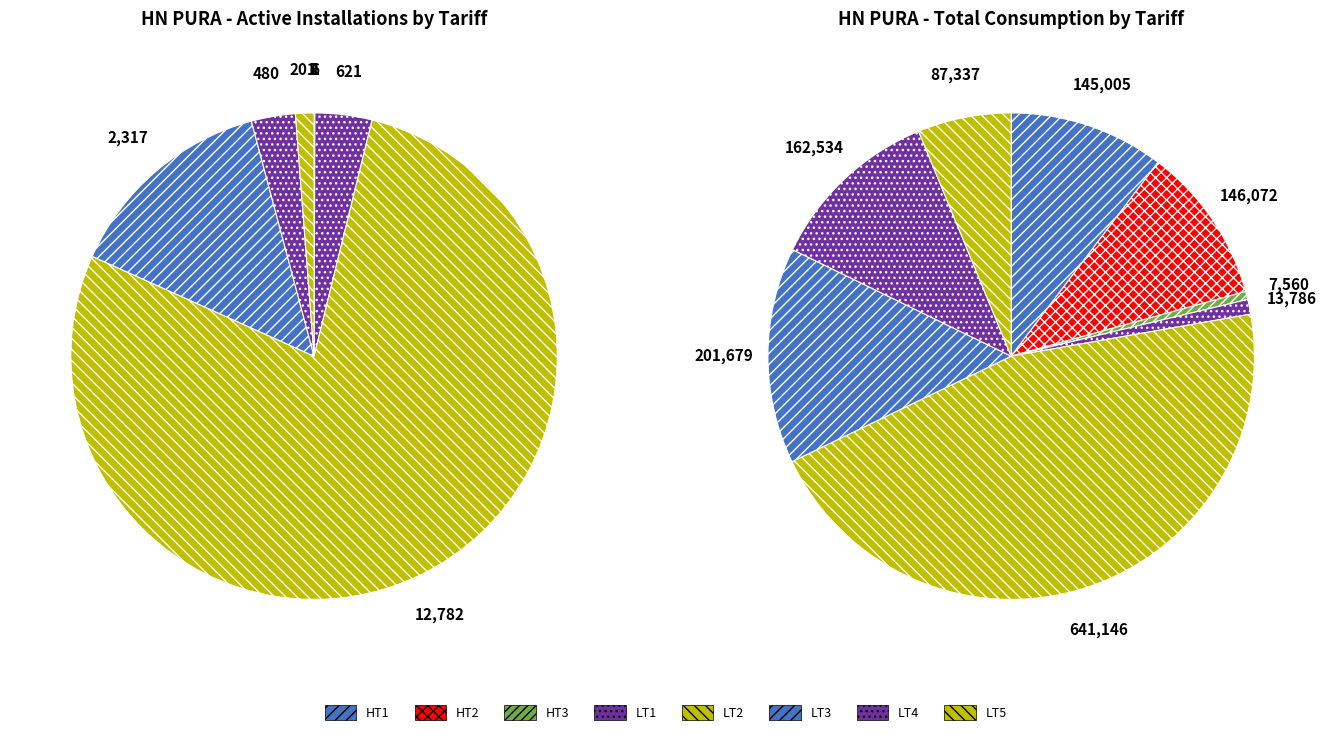

Between 2 and total_consumption, which is larger?

total_consumption